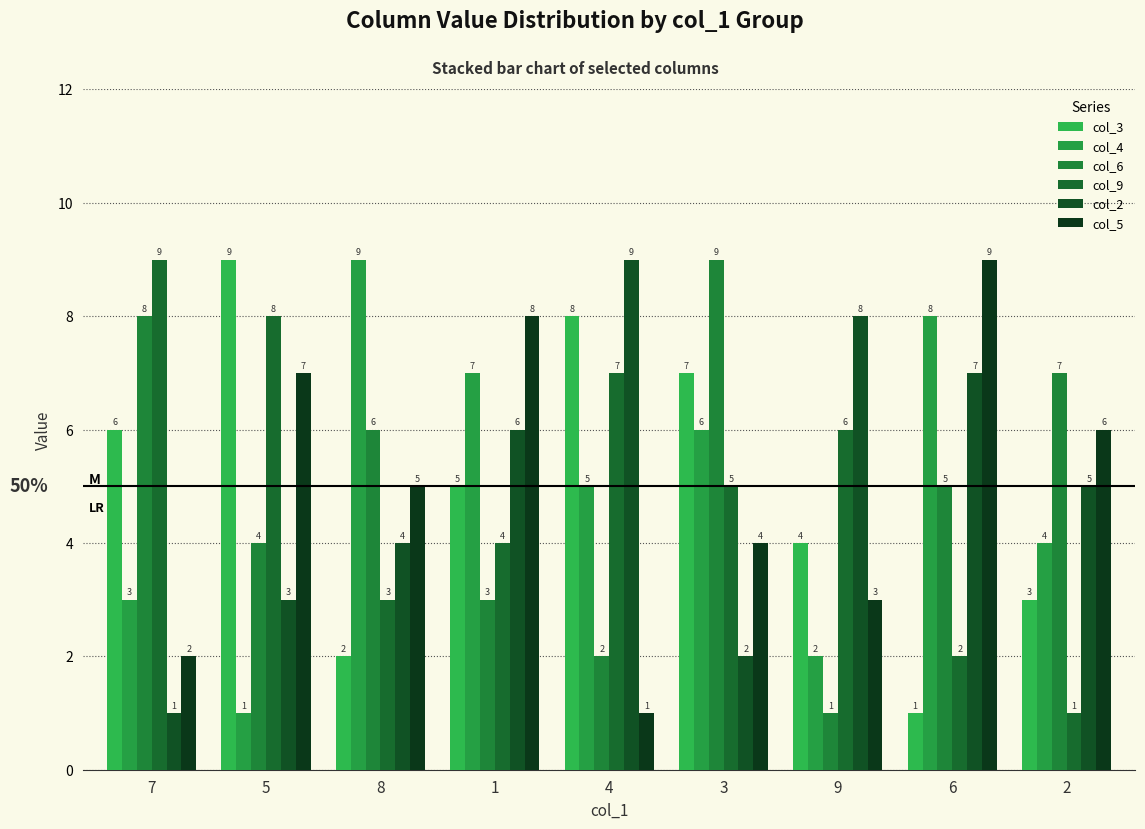

How many bars are there in total?

54